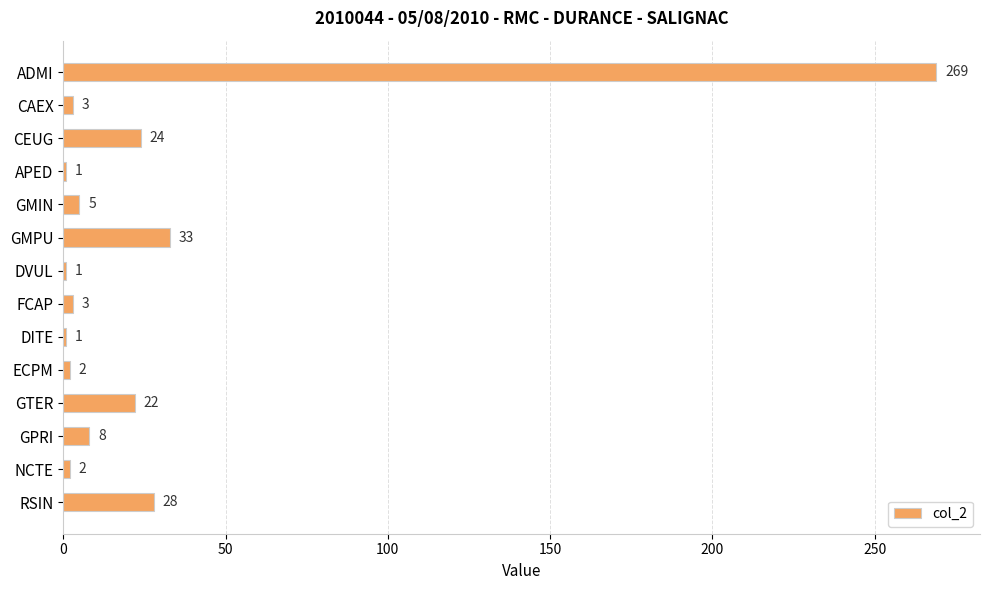

Reading top to bottom, transcribe all the data shown in this chart.

ADMI=269	CAEX=3	CEUG=24	APED=1	GMIN=5	GMPU=33	DVUL=1	FCAP=3	DITE=1	ECPM=2	GTER=22	GPRI=8	NCTE=2	RSIN=28